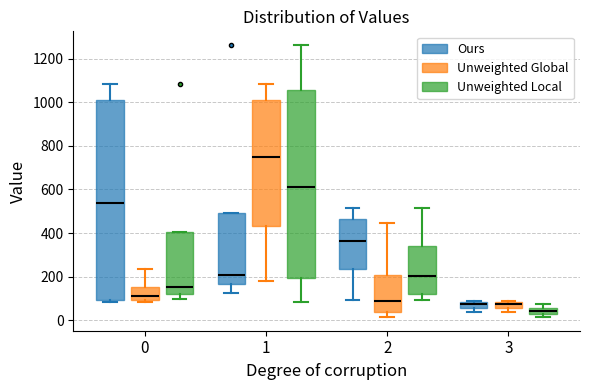

Where is the lower edge of the box for 2 (Unweighted Local) on the y-axis? The values are not printed on the chart, so give them approximately, as read against the axis.

120